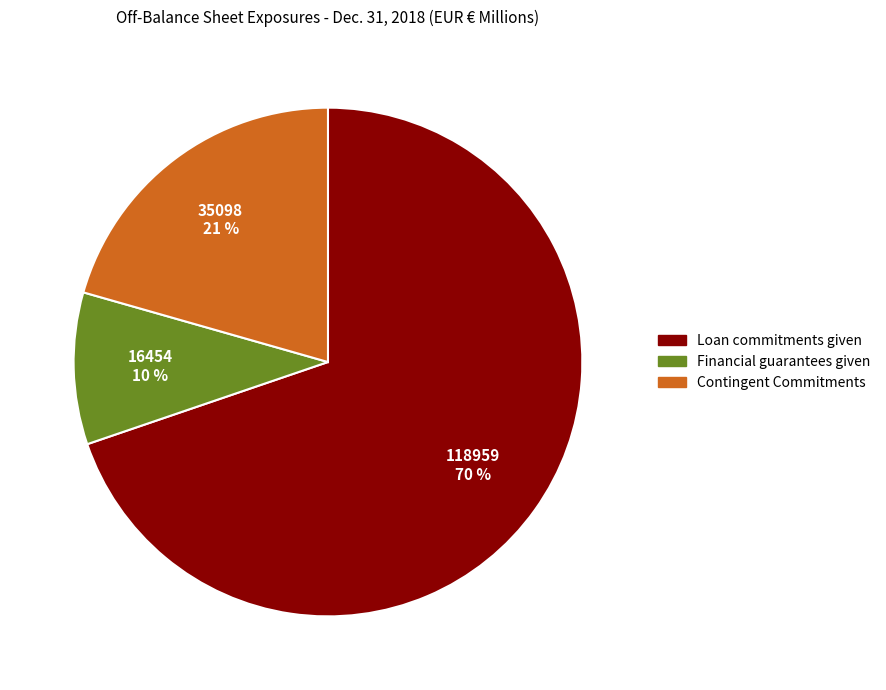

Count the number of slices in the pie.

3